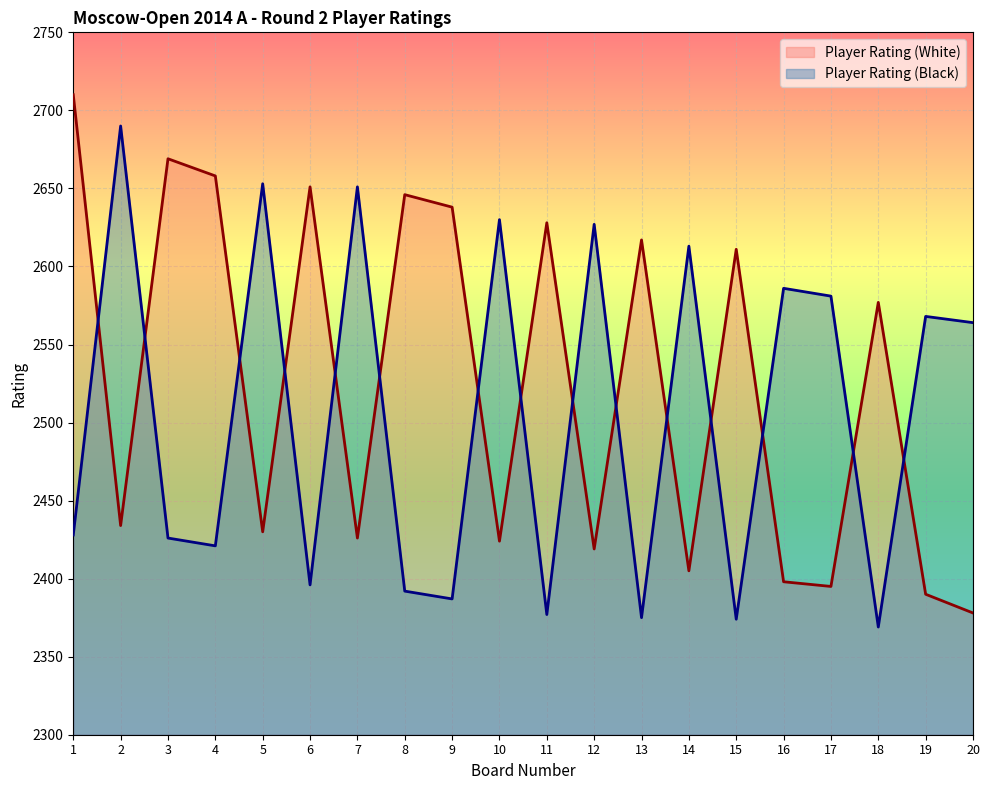

Which label corresponds to the largest value in the chart?

1